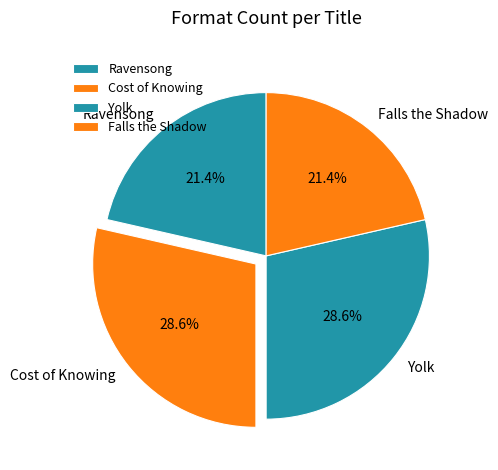

Does any single category account for the majority?

No